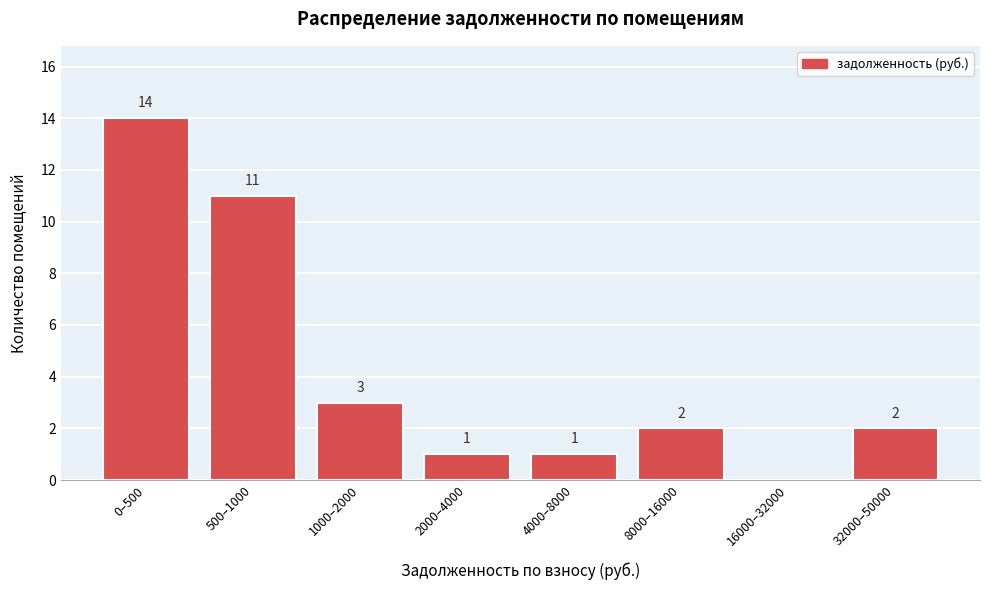

Reading left to right, what are all the values shown in this chart?

0–500=14	500–1000=11	1000–2000=3	2000–4000=1	4000–8000=1	8000–16000=2	16000–32000=0	32000–50000=2